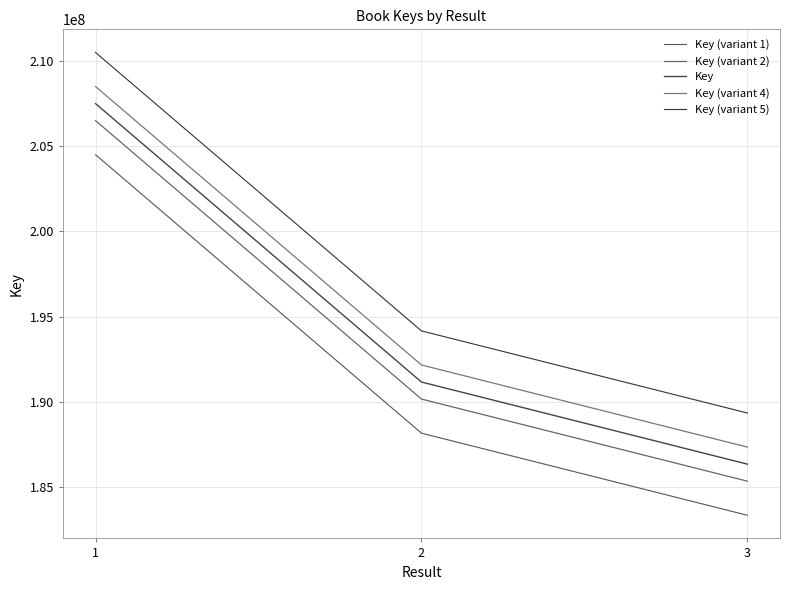

What is the total value across all series at 3?

931692095